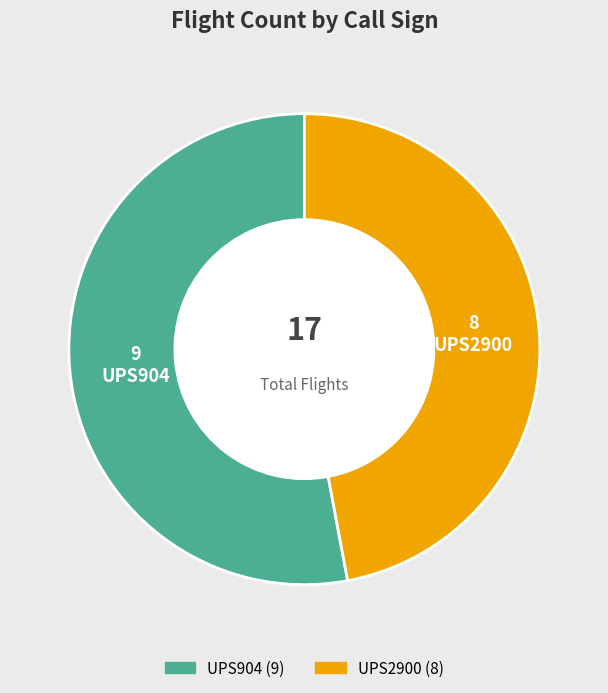

Which slice is the largest?

UPS904